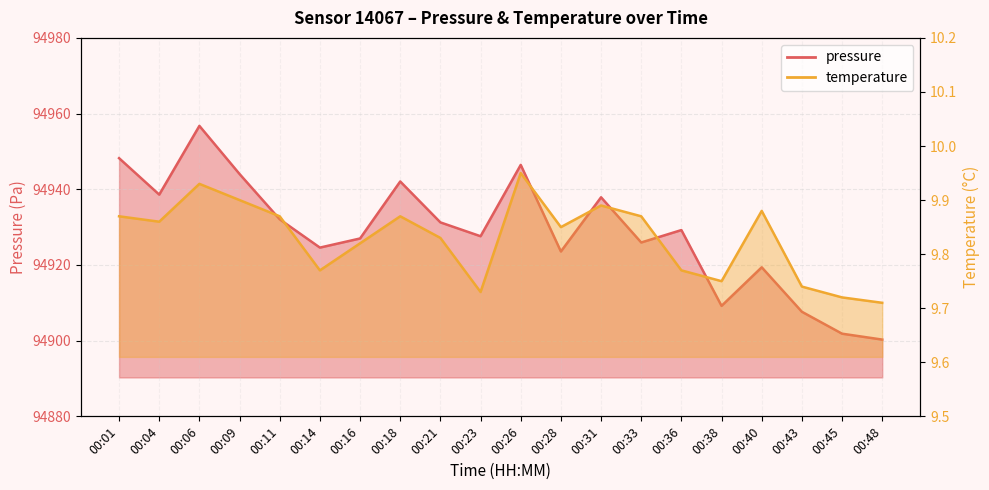

What is the difference between the maximum and second lowest values in the pressure series?

54.9